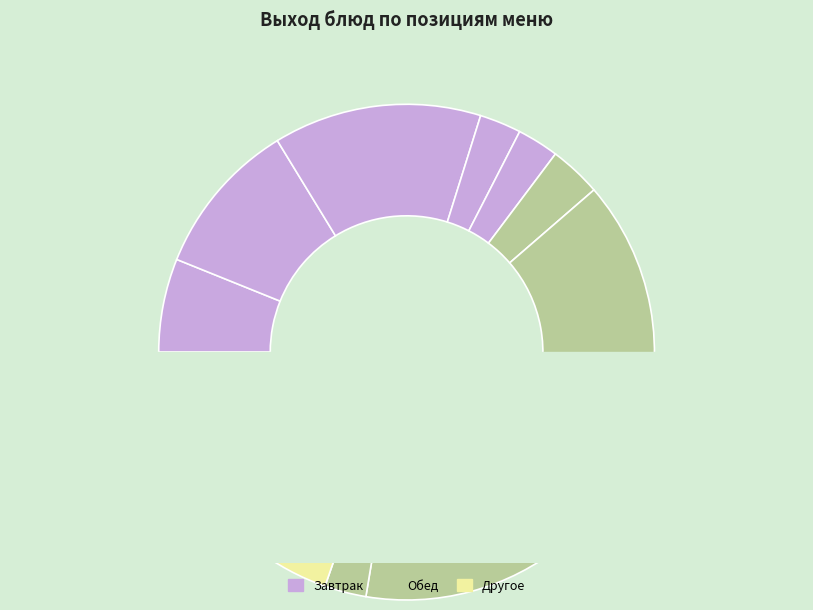

Is it true that кукуруза отварная is 1% of the pie?

False